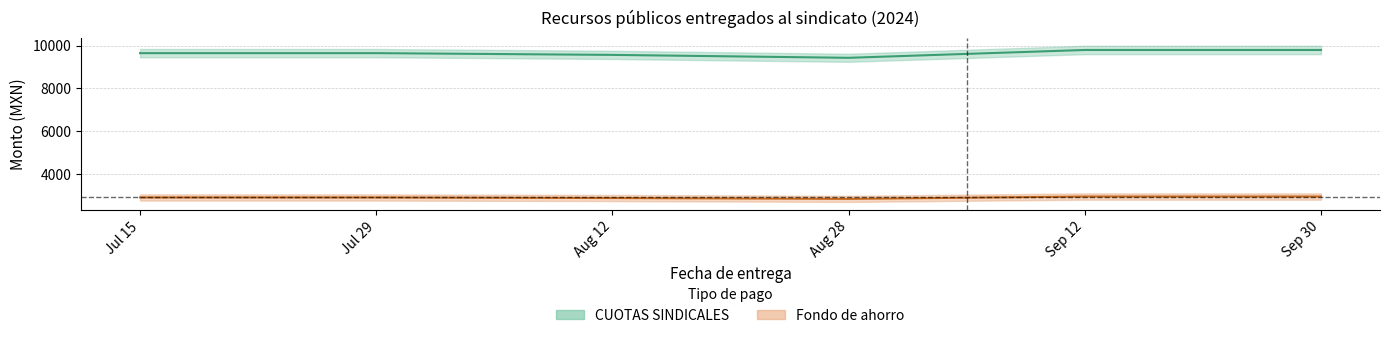

At which category does the chart reach its peak across all series?

2024-09-12